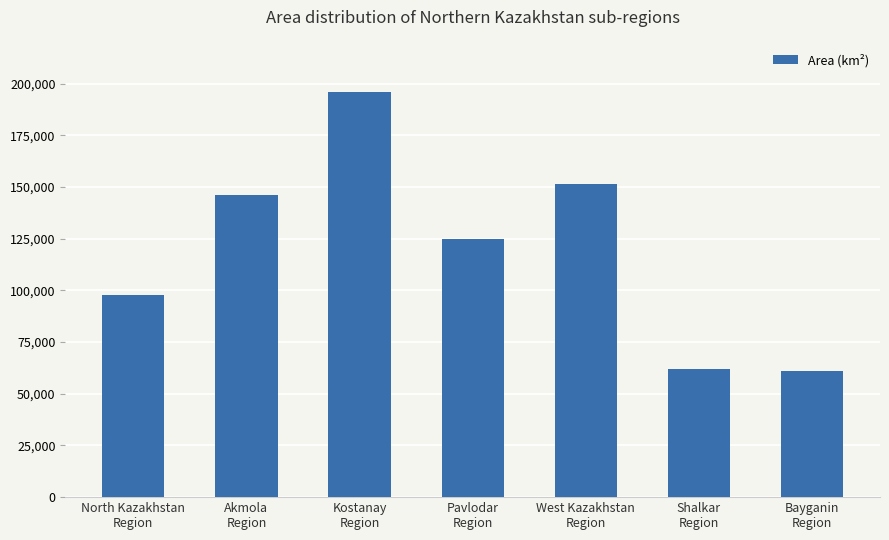

What is the maximum value shown in the chart?

196001